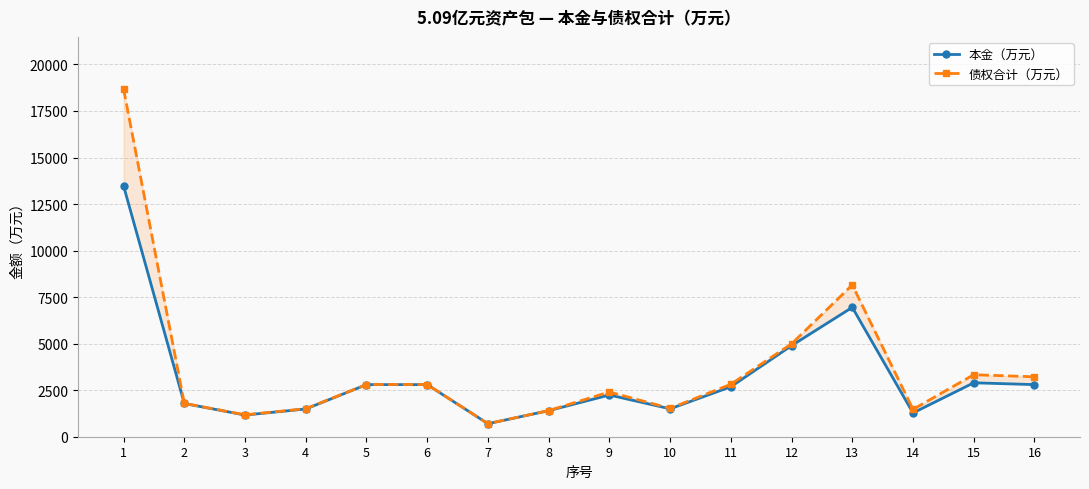

What is the minimum value for 本金（万元）?

700.0